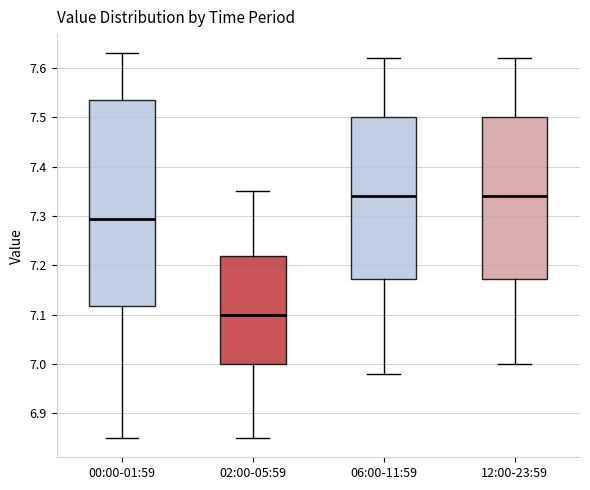

Which box's median line is the lowest?

02:00-05:59